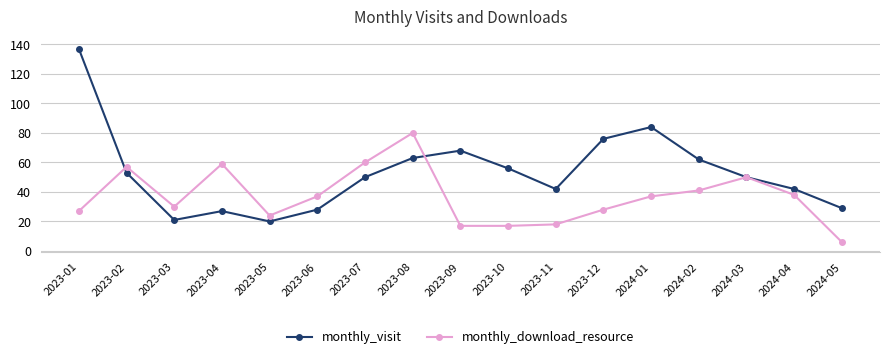

What is the label of the 8th point from the left?

2023-08